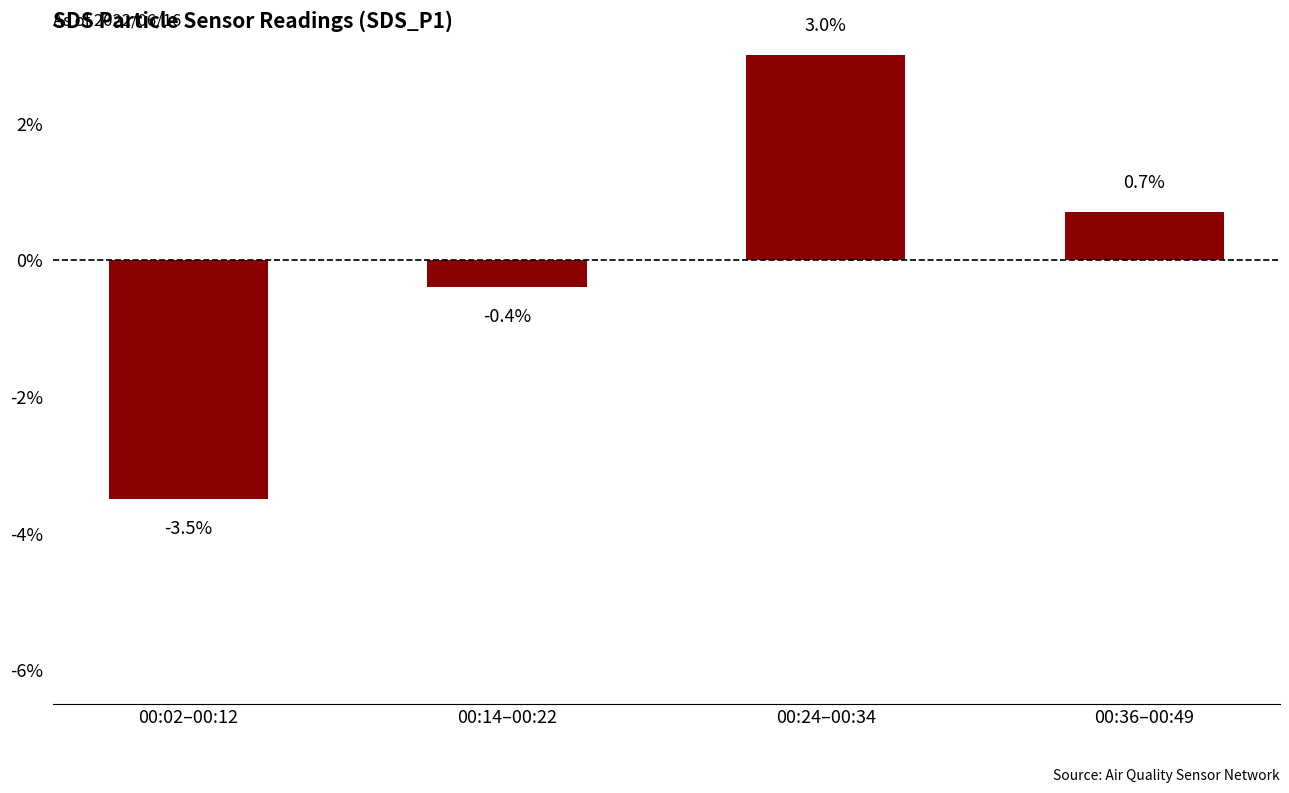

Read the value at 00:02–00:12.

-3.5